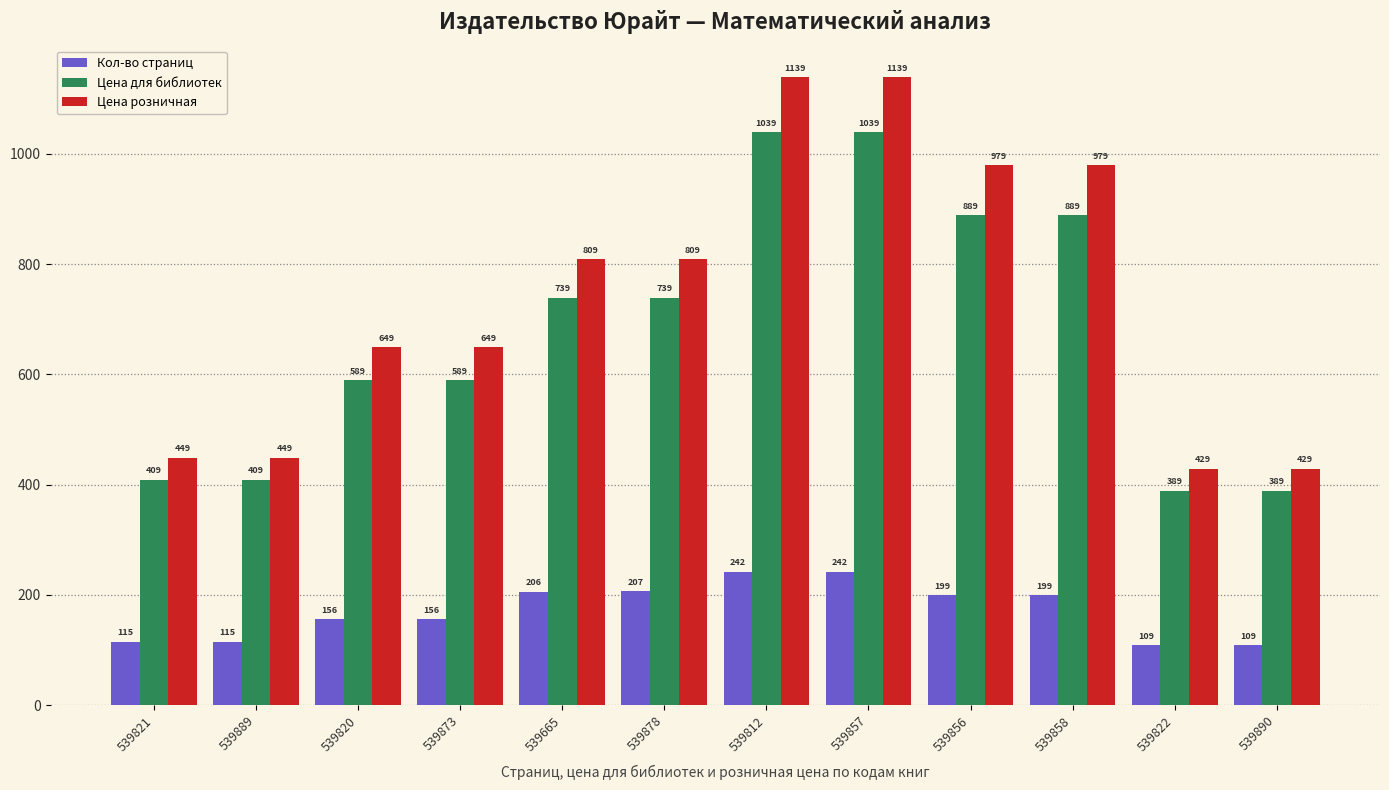

Which series has the largest range (max minus min)?

Цена розничная